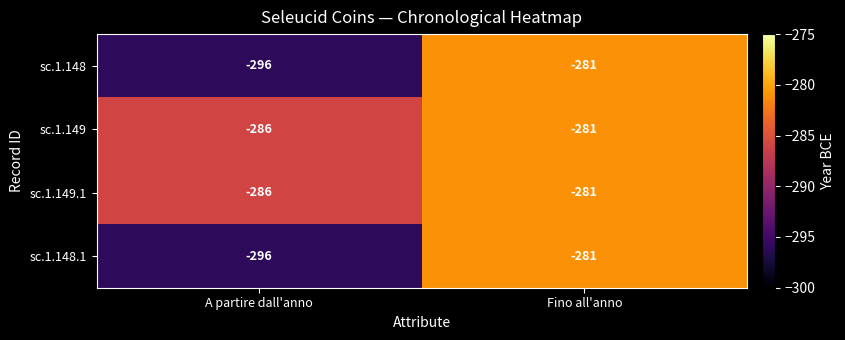

List the labels in order of sc.1.148.1 value, largest first.

Fino all'anno, A partire dall'anno